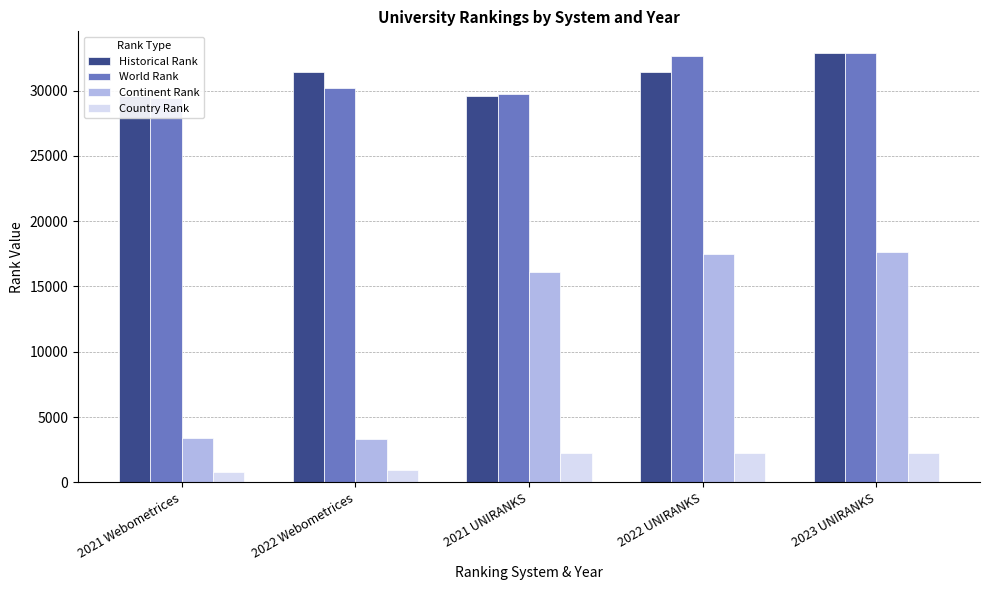

How many categories are shown in the chart?

5